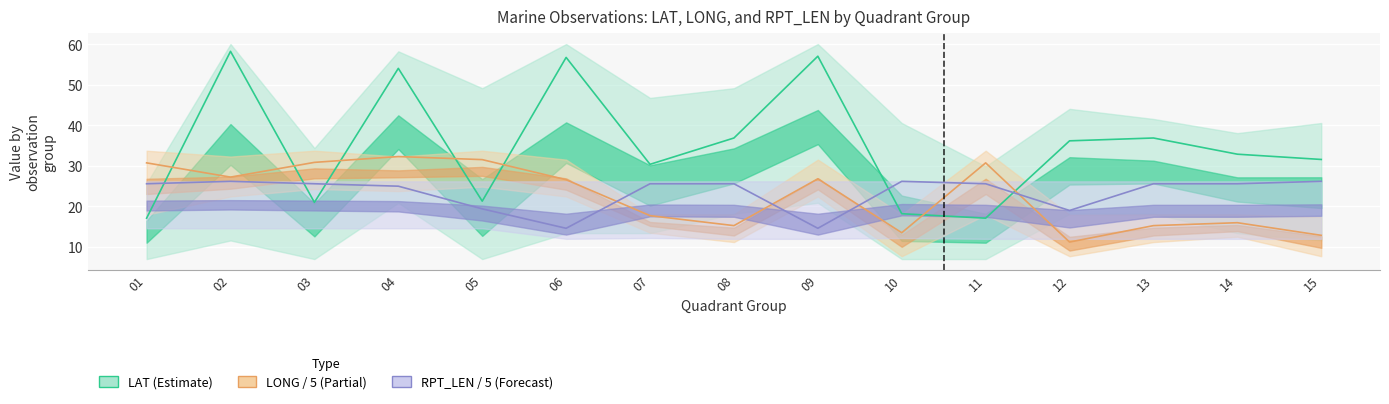

The LAT (Estimate) series shows 13.8 at 03. True or false?

False